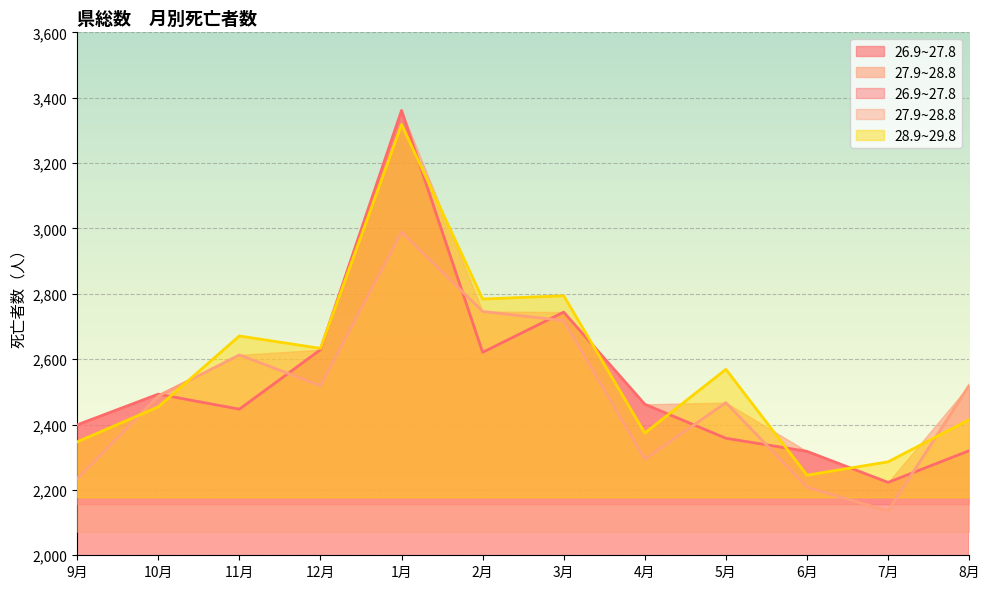

Rank the categories by 26.9~27.8 value from lowest to highest.

7月, 6月, 8月, 5月, 9月, 11月, 4月, 10月, 2月, 12月, 3月, 1月